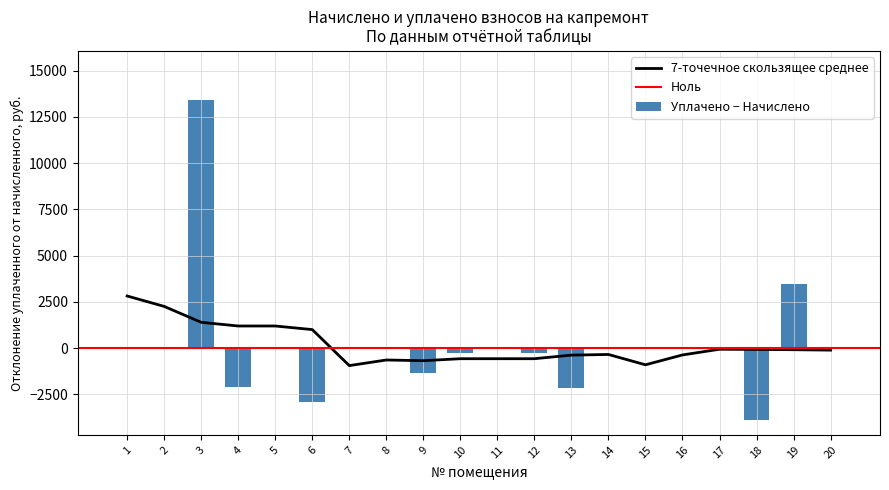

What is the minimum value for 7-точечное скользящее среднее?

-947.2